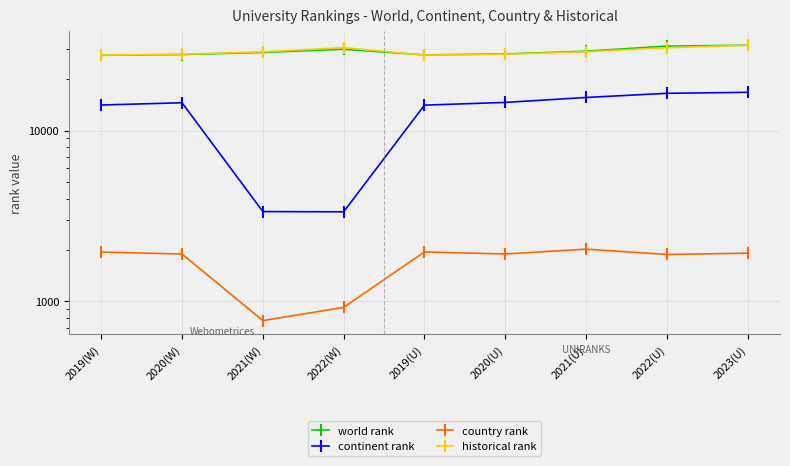

True or false: continent rank and historical rank cross at least once.

False